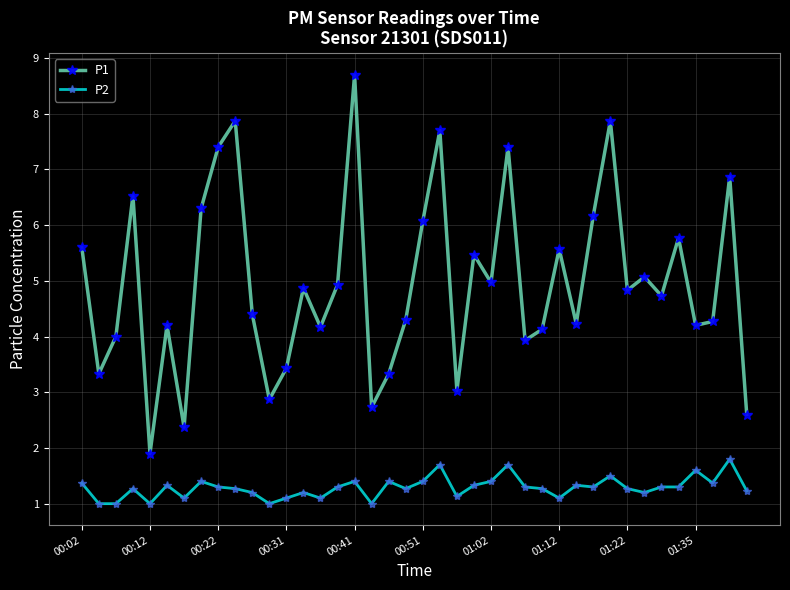

What is the lowest value of the P2 series?

1.0